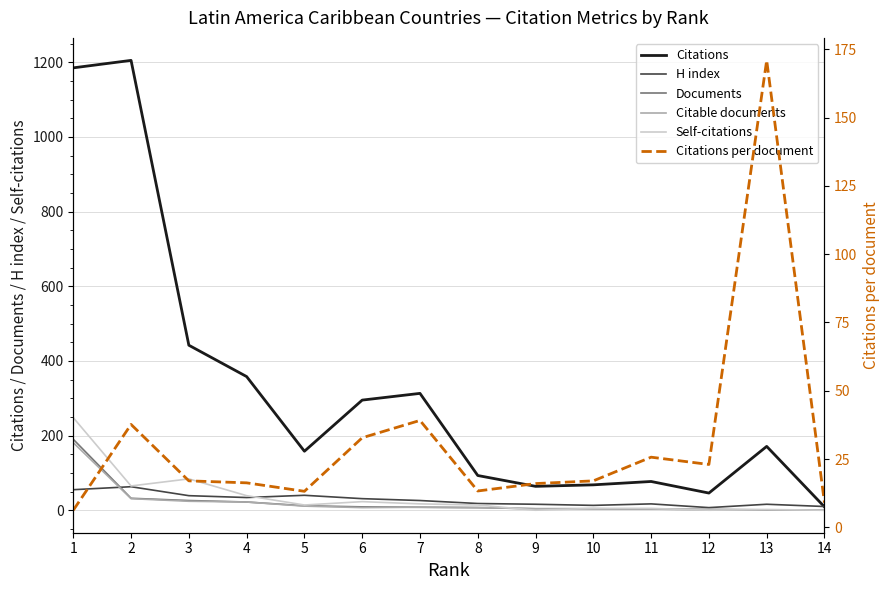

Reading left to right, list all the values displayed in this chart.

Citations: 1185.0	1205.0	442.0	358.0	158.0	295.0	313.0	93.0	64.0	68.0	77.0	46.0	171.0	9.0
H index: 55.0	63.0	39.0	34.0	40.0	31.0	26.0	18.0	16.0	13.0	17.0	7.0	16.0	10.0
Documents: 190.0	32.0	26.0	22.0	12.0	9.0	8.0	7.0	4.0	4.0	3.0	2.0	1.0	1.0
Citable documents: 181.0	31.0	24.0	22.0	11.0	7.0	8.0	7.0	4.0	4.0	3.0	2.0	1.0	0.0
Self-citations: 248.0	65.0	84.0	39.0	14.0	23.0	17.0	14.0	0.0	5.0	5.0	0.0	2.0	0.0
Citations per document: 6.2	37.7	17.0	16.3	13.2	32.8	39.1	13.3	16.0	17.0	25.7	23.0	171.0	9.0